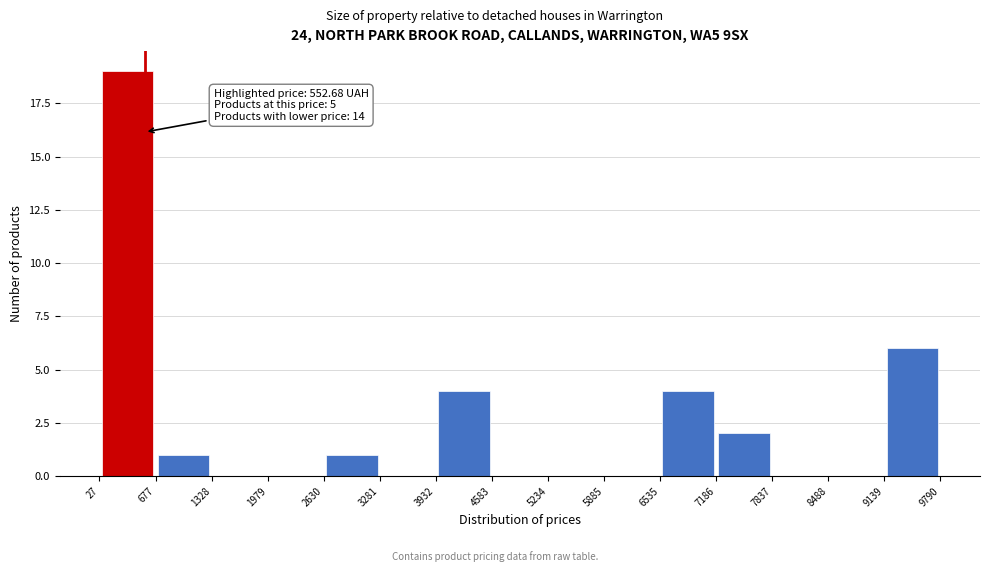

Which range on the x-axis has the tallest bar?

27 to 677